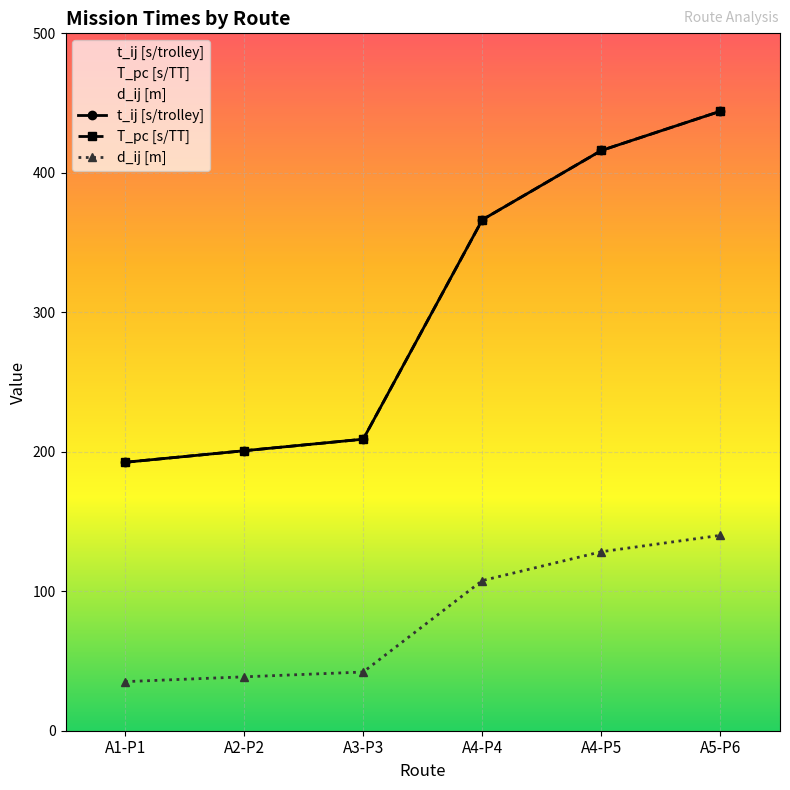

What is the difference between the d_ij [m] values at A4-P5 and A1-P1?

93.2